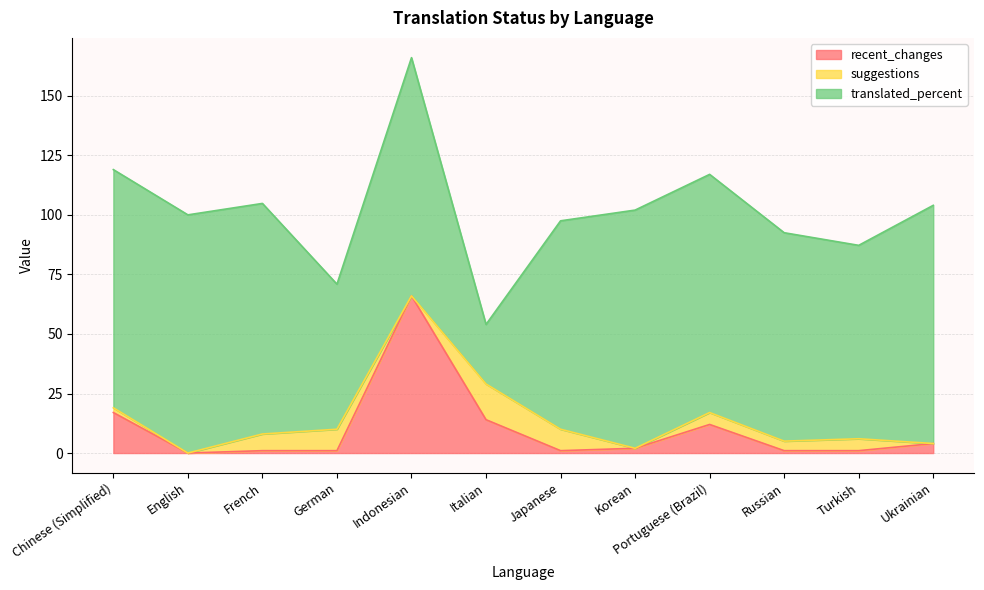

How many lines are shown in the chart?

3